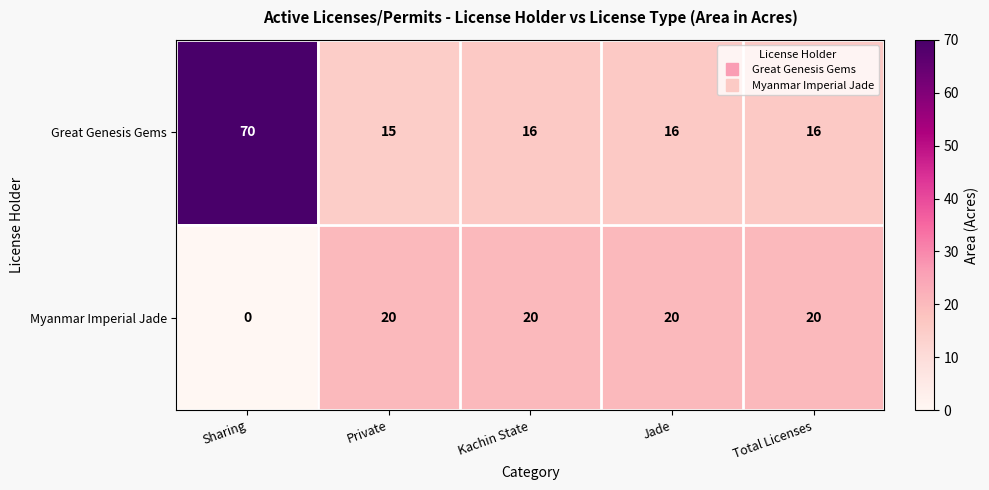

Reading right to left, extract all data points from this chart.

Great Genesis Gems: Total Licenses=16	Jade=16	Kachin State=16	Private=15	Sharing=70
Myanmar Imperial Jade: Total Licenses=20	Jade=20	Kachin State=20	Private=20	Sharing=0